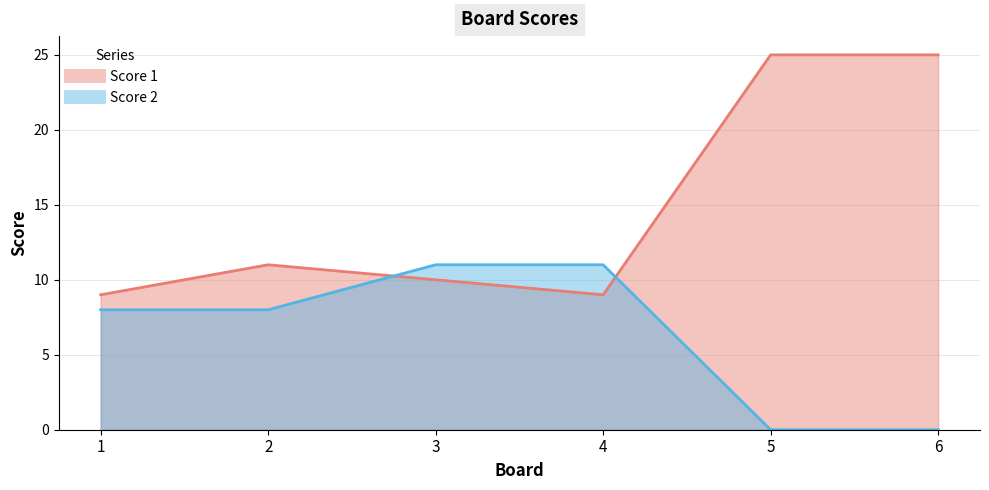

At which label does Score 2 reach its minimum?

5